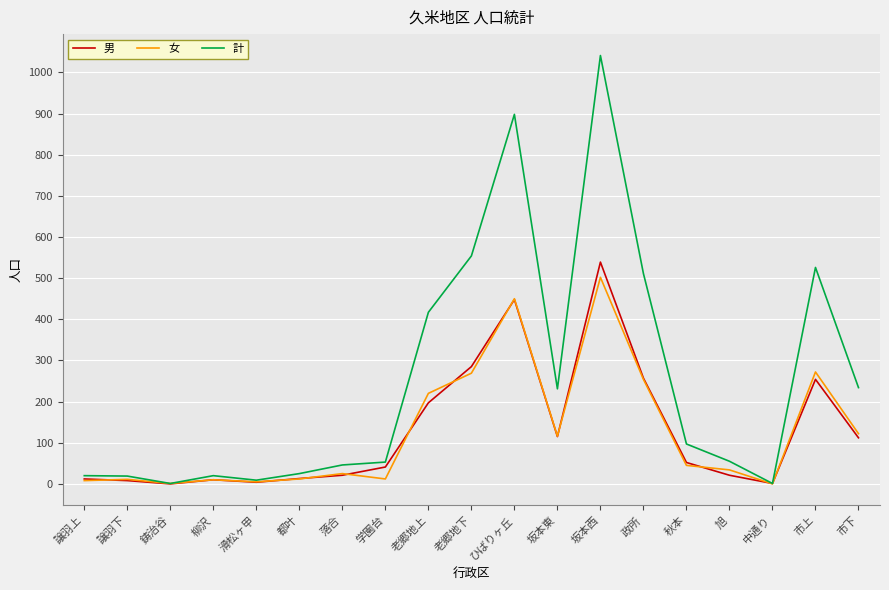

What are all the series names shown in the legend?

男, 女, 計